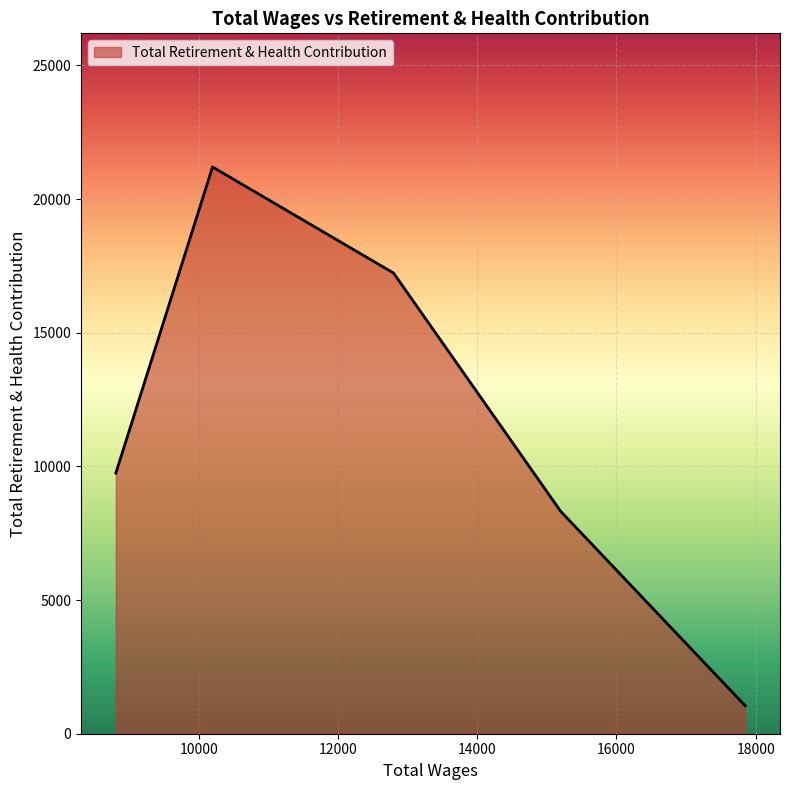

True or false: there are more than 2 points higher than both neighbors.

False